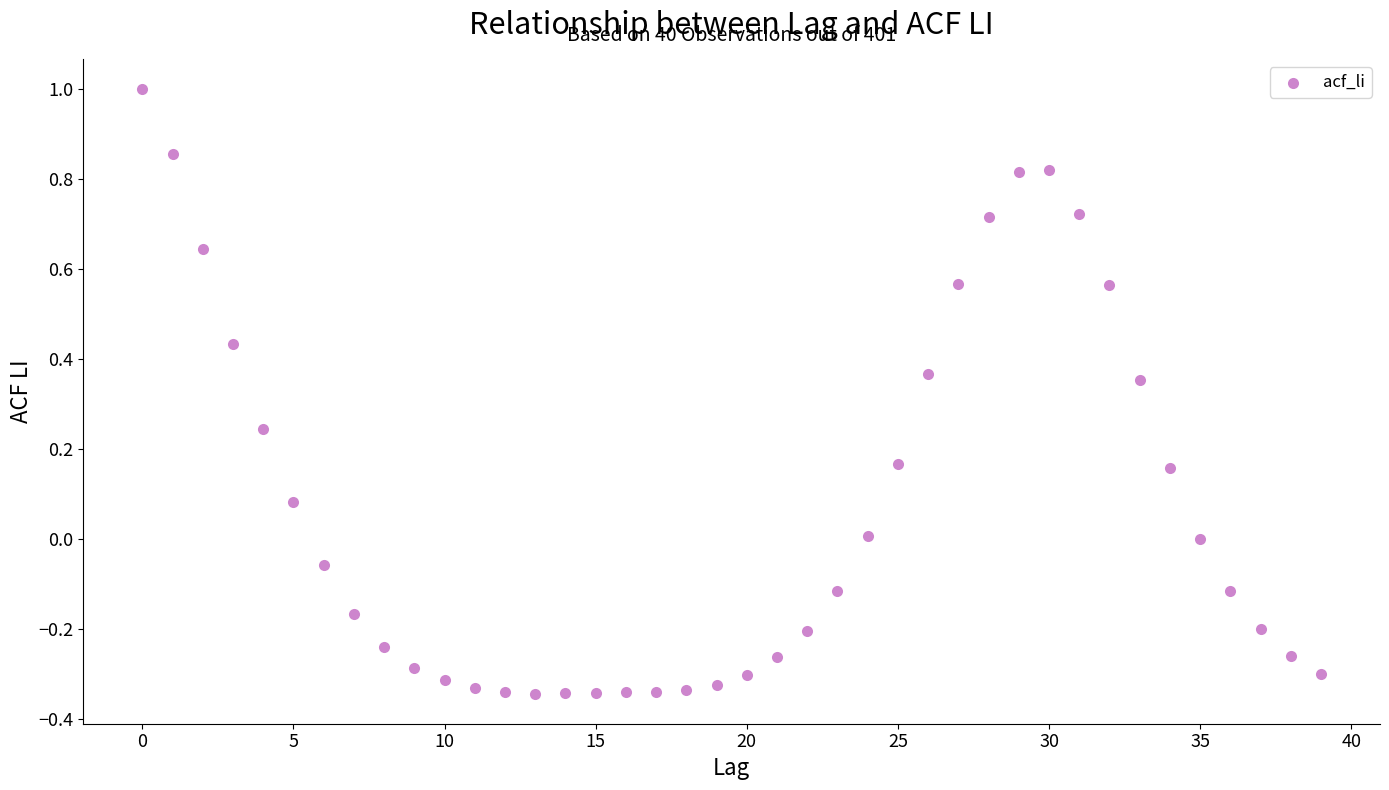

What is the range of Y values (max minus min)?

1.3